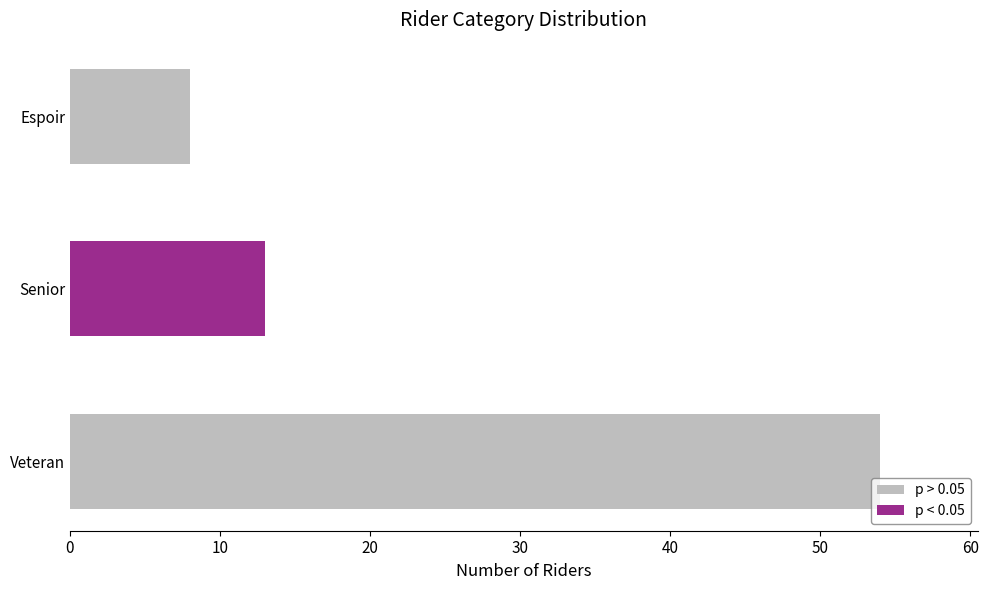

How many values exceed 18?

1